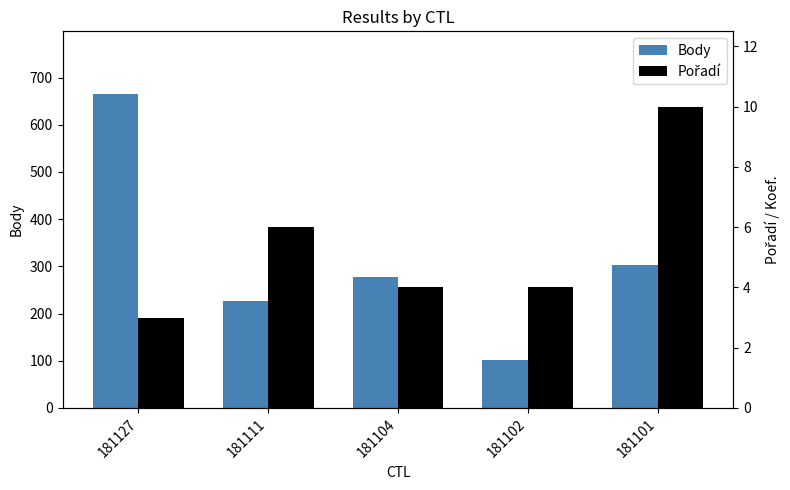

Which has a higher value, 181104 or 181127?

181127